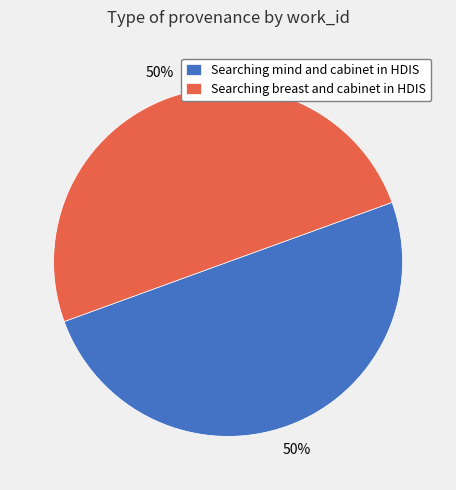

Is the sum of Searching mind and cabinet in HDIS and Searching breast and cabinet in HDIS greater than half?

Yes